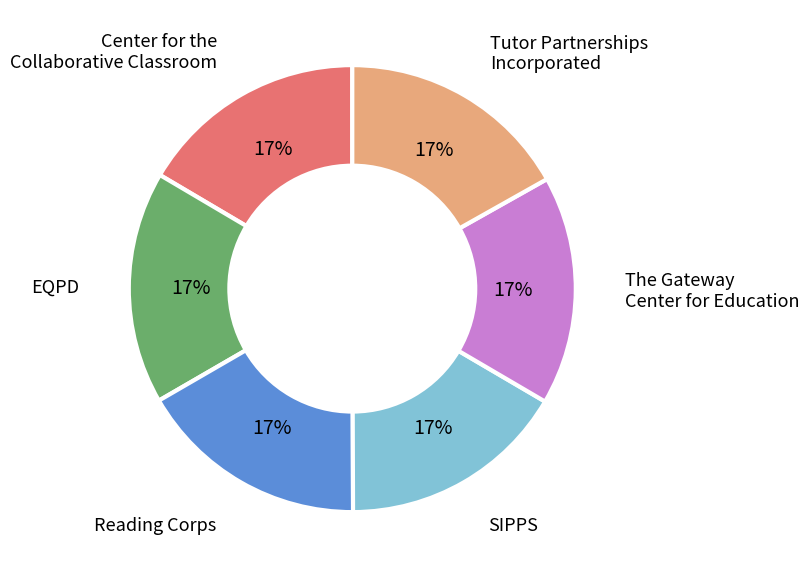

Combined, do Reading Corps and Tutor Partnerships Incorporated account for over 50%?

No